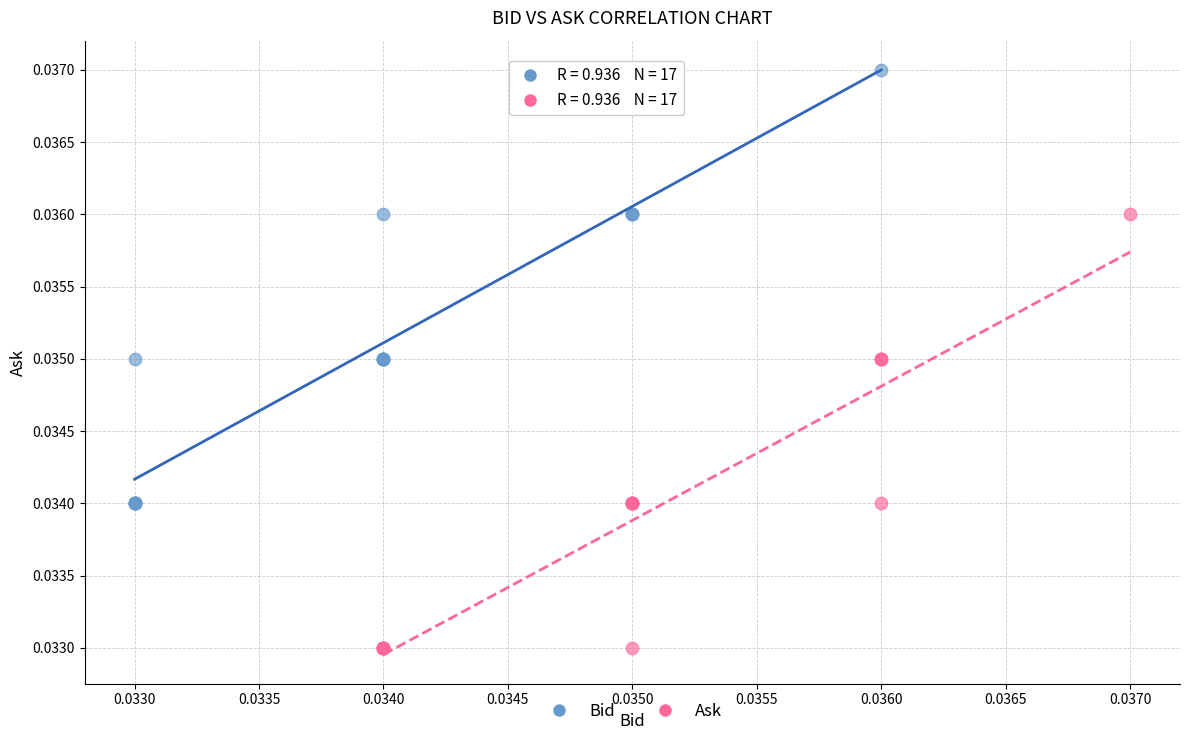

What are all the series names shown in the legend?

Bid, Ask